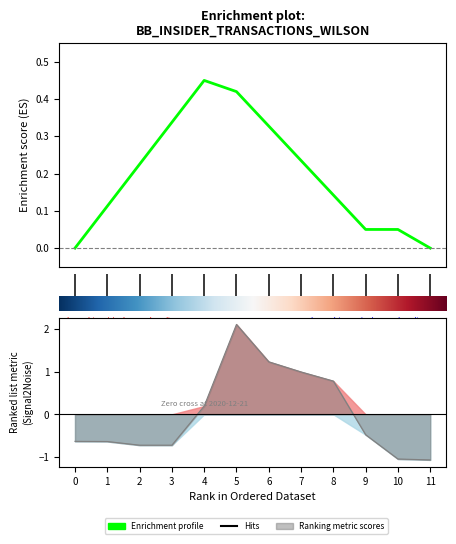

The chart shows a value of 0.0 at 10. True or false?

False